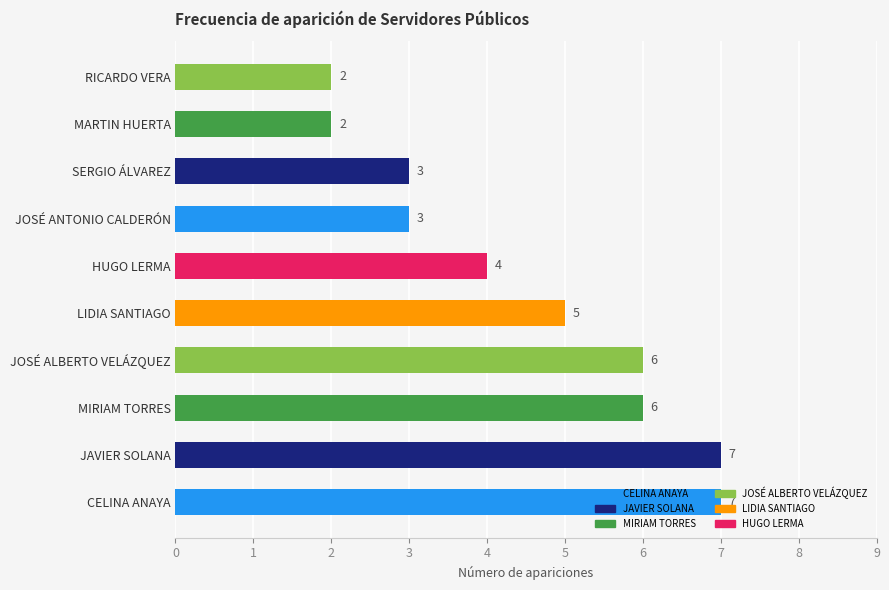

Count the values in the range 3 to 6.

6